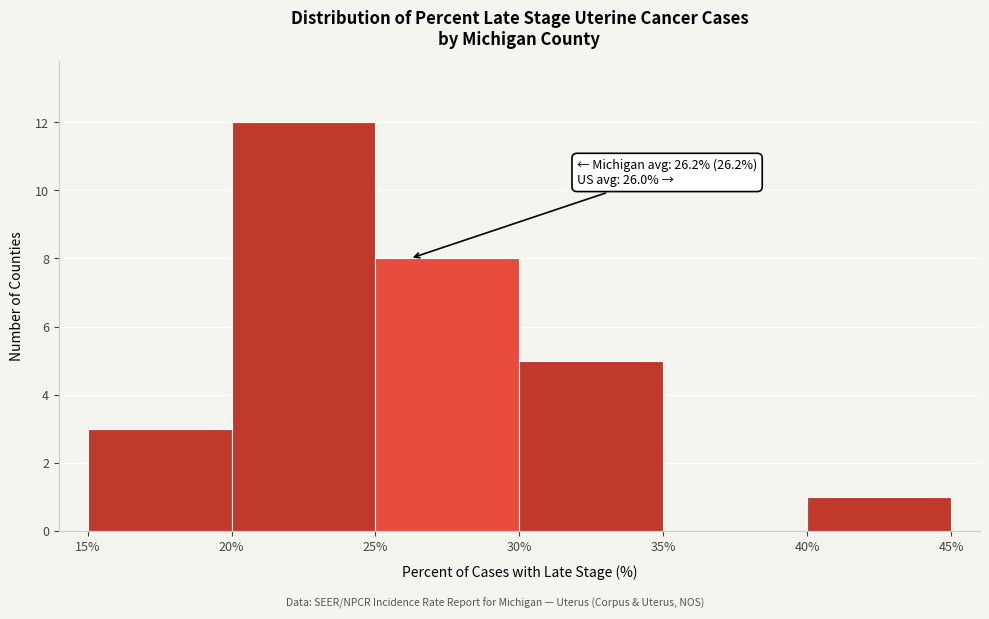

Over which range of the x-axis is the bar tallest?

20% to 25%